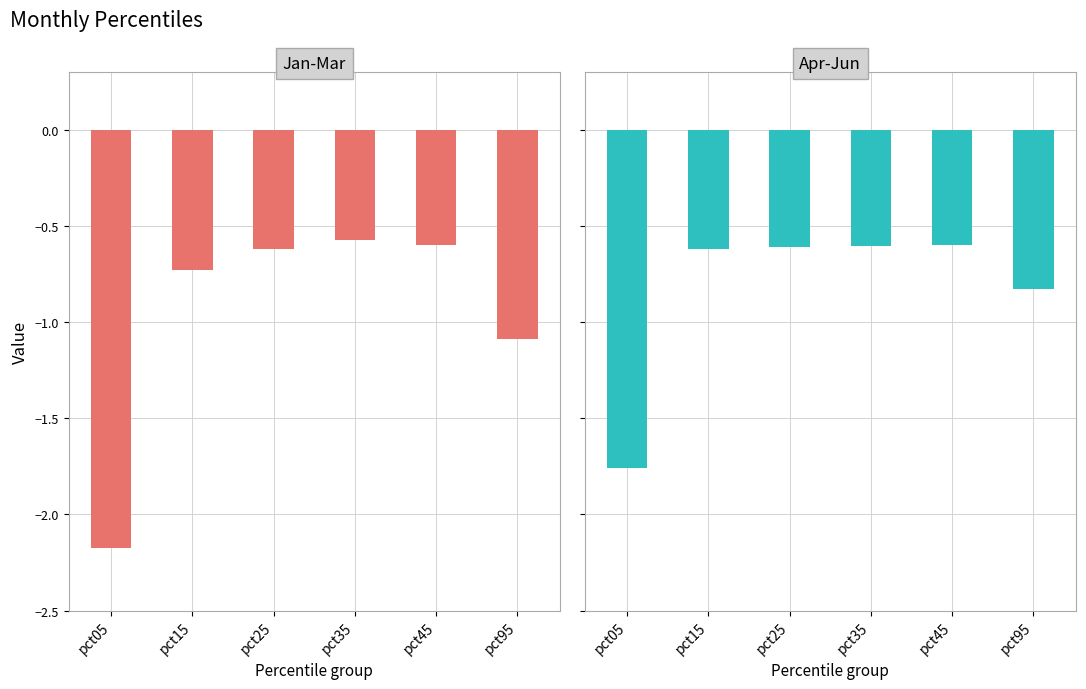

Is the value of Jan-Mar at pct95 greater than the value of Apr-Jun at pct95?

No